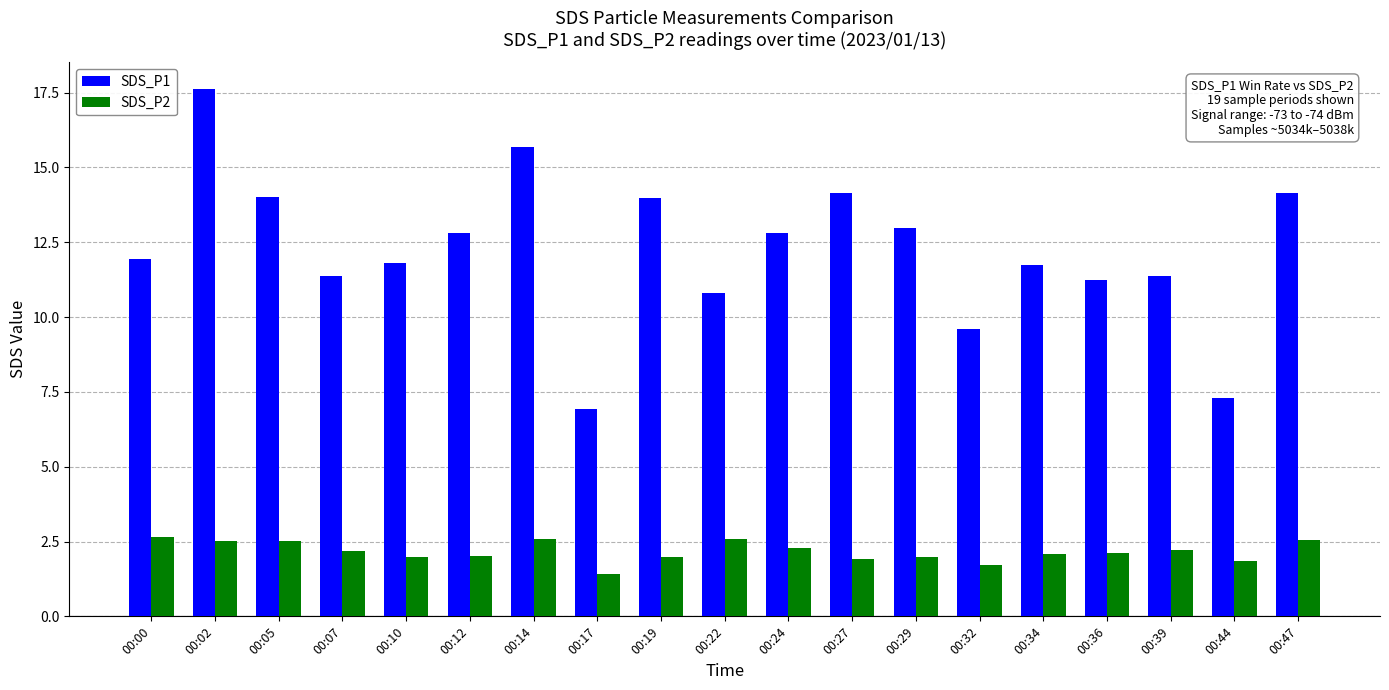

What is the difference between the maximum and minimum values in the SDS_P1 series?

10.7